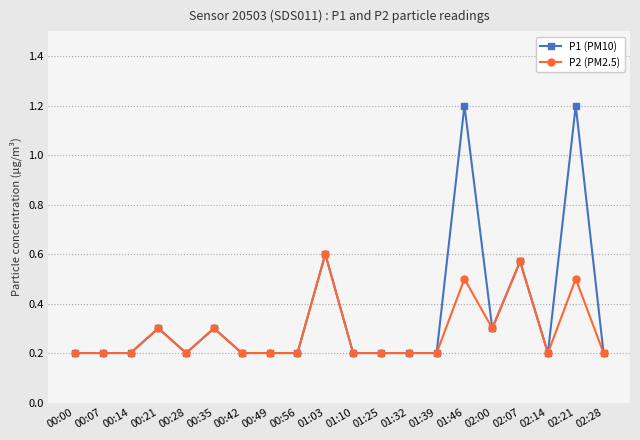

True or false: P1 (PM10) has more than 2 interior local peaks.

True